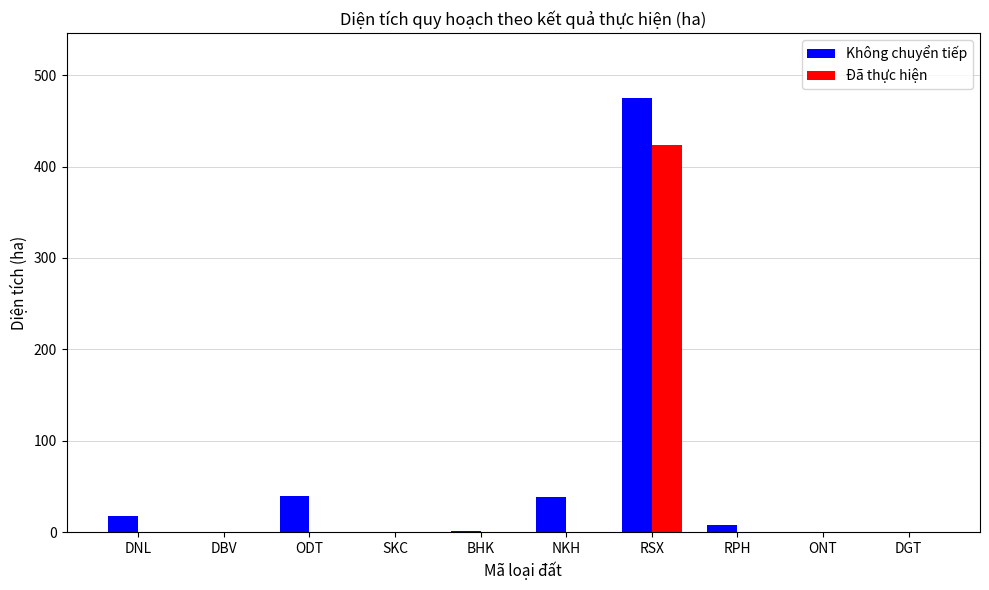

What value does the Không chuyển tiếp series have at ODT?

39.6